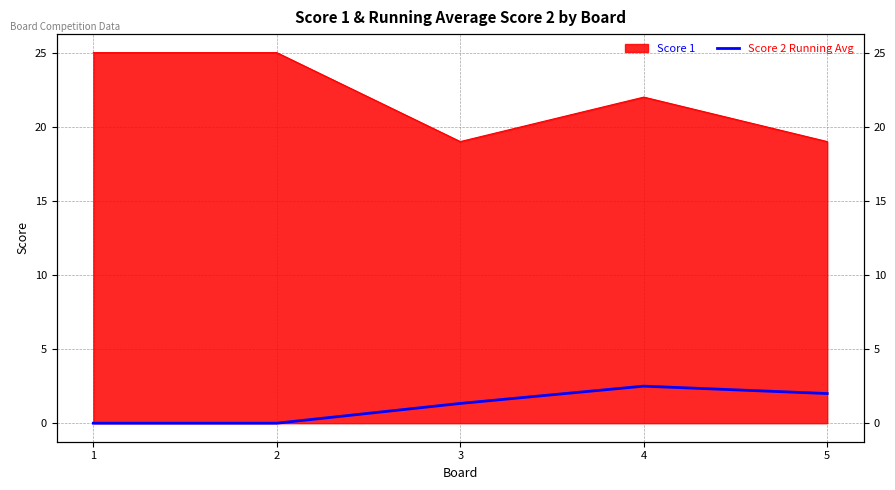

At which category does the chart reach its minimum across all series?

1